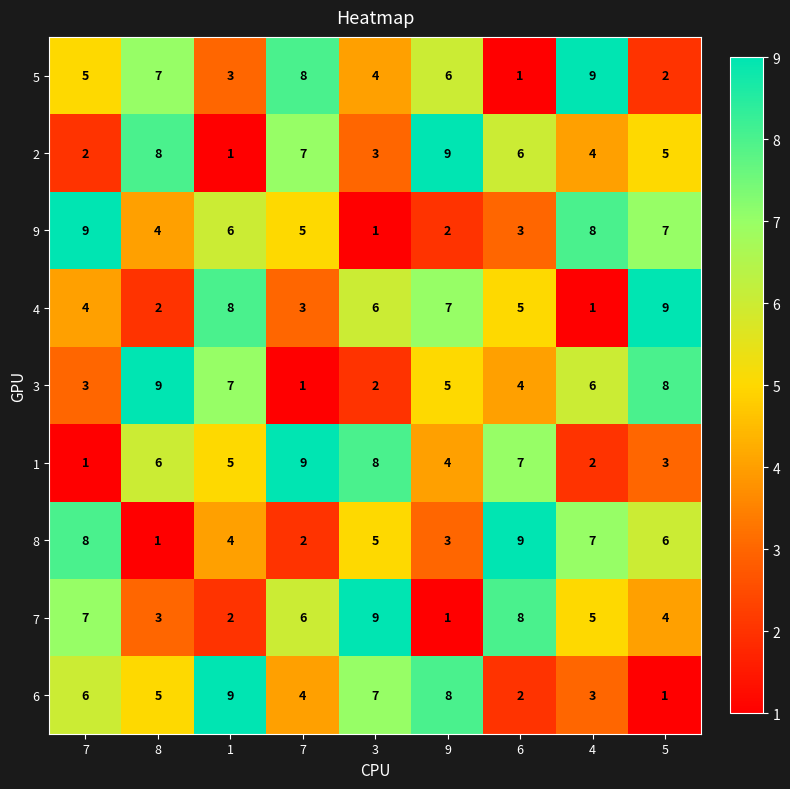

Count the number of categories in the chart.

9